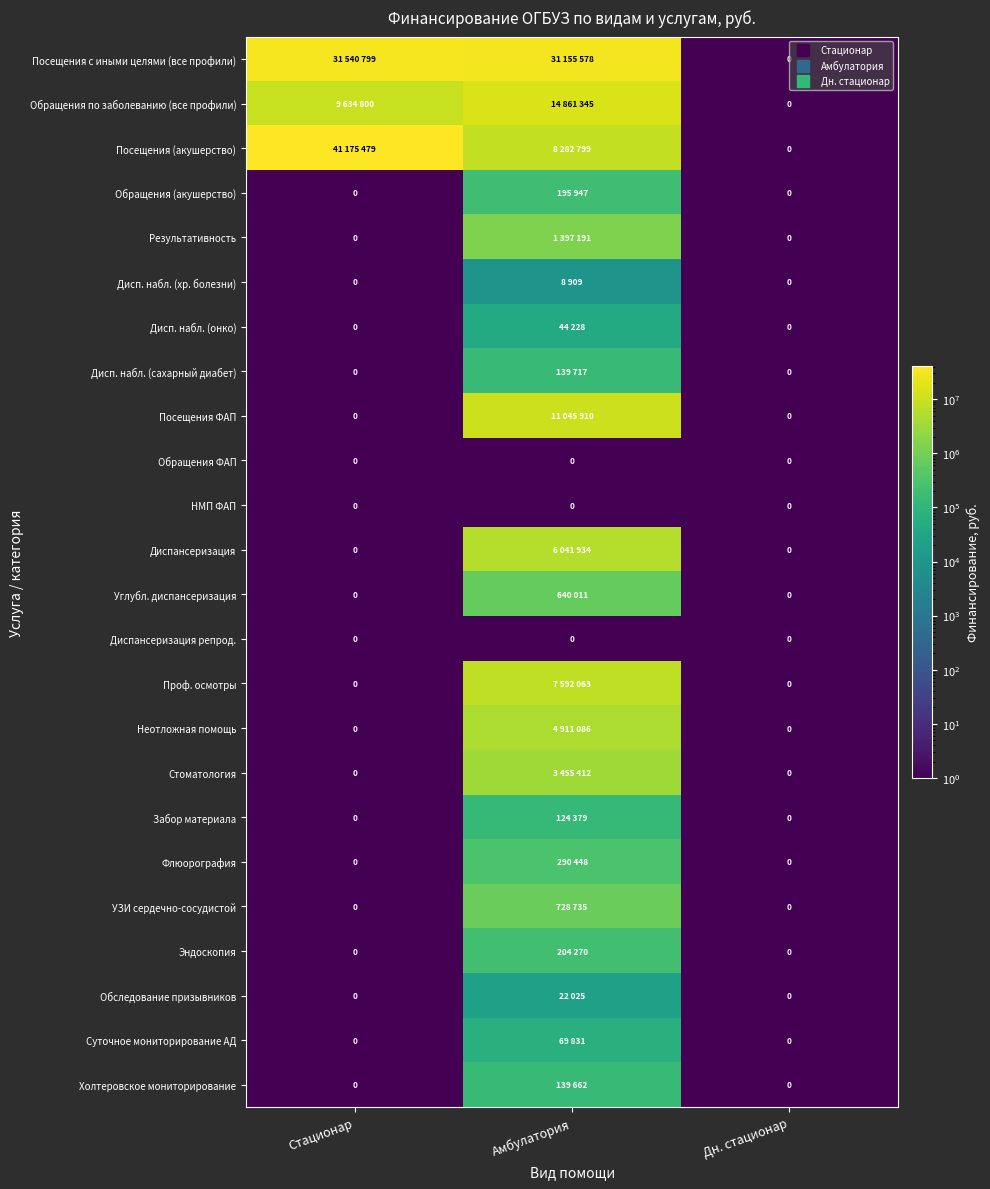

Which category has the highest value in the Обращения (акушерство) series?

Амбулатория